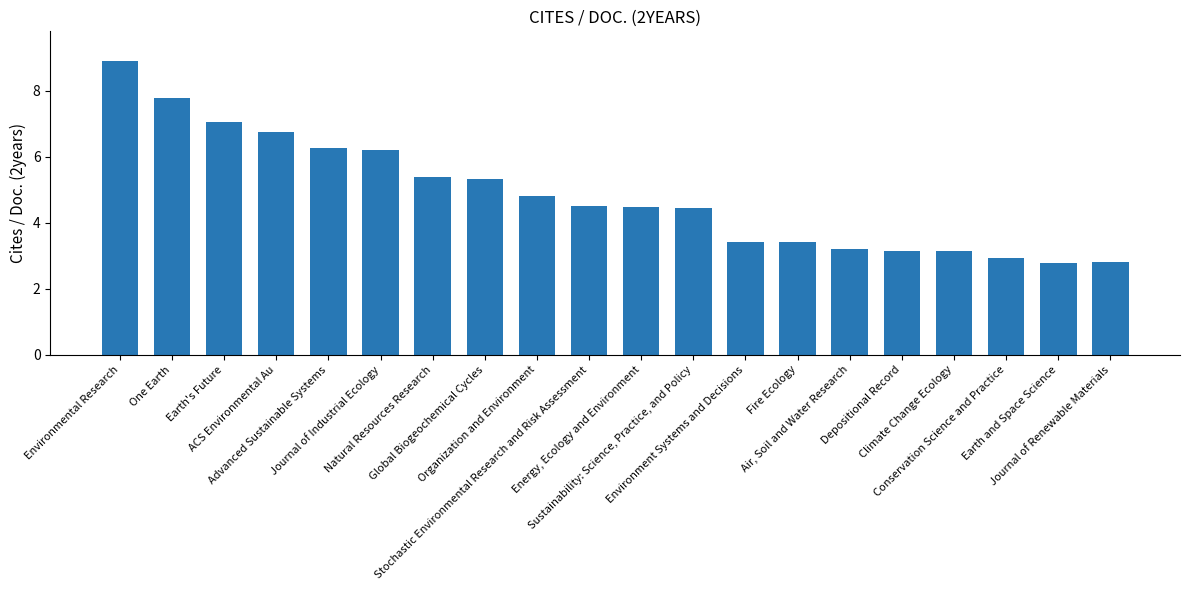

Which has a higher value, Environment Systems and Decisions or Journal of Industrial Ecology?

Journal of Industrial Ecology